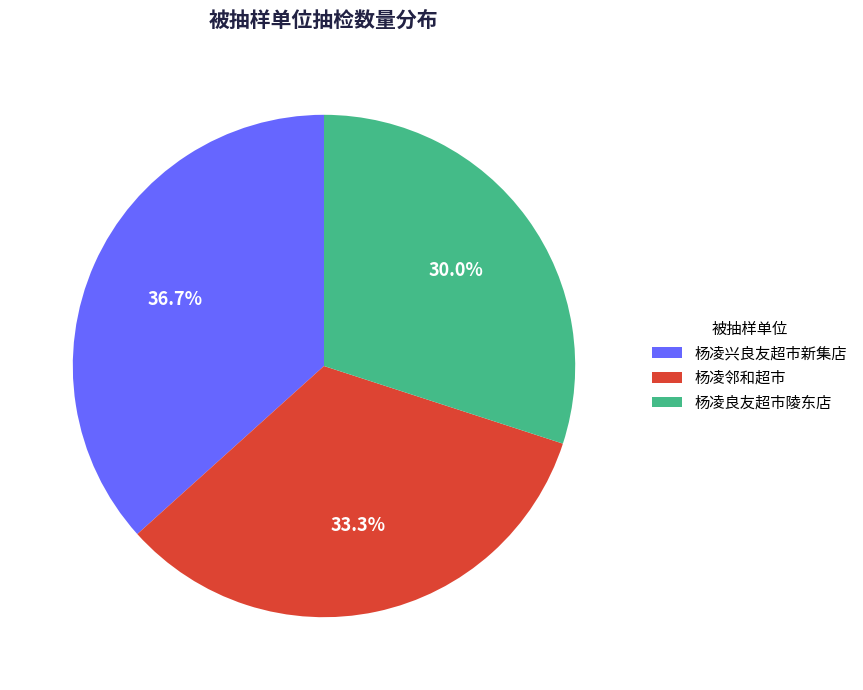

Which has a higher value, 杨凌邻和超市 or 杨凌兴良友超市新集店?

杨凌兴良友超市新集店